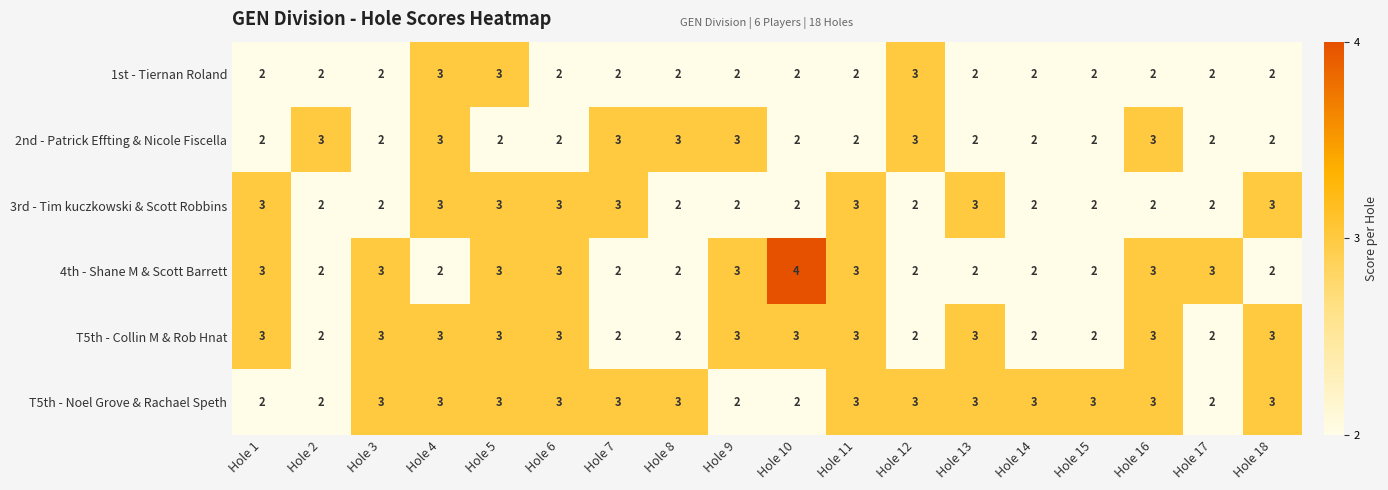

What is the maximum value shown in the chart?

4